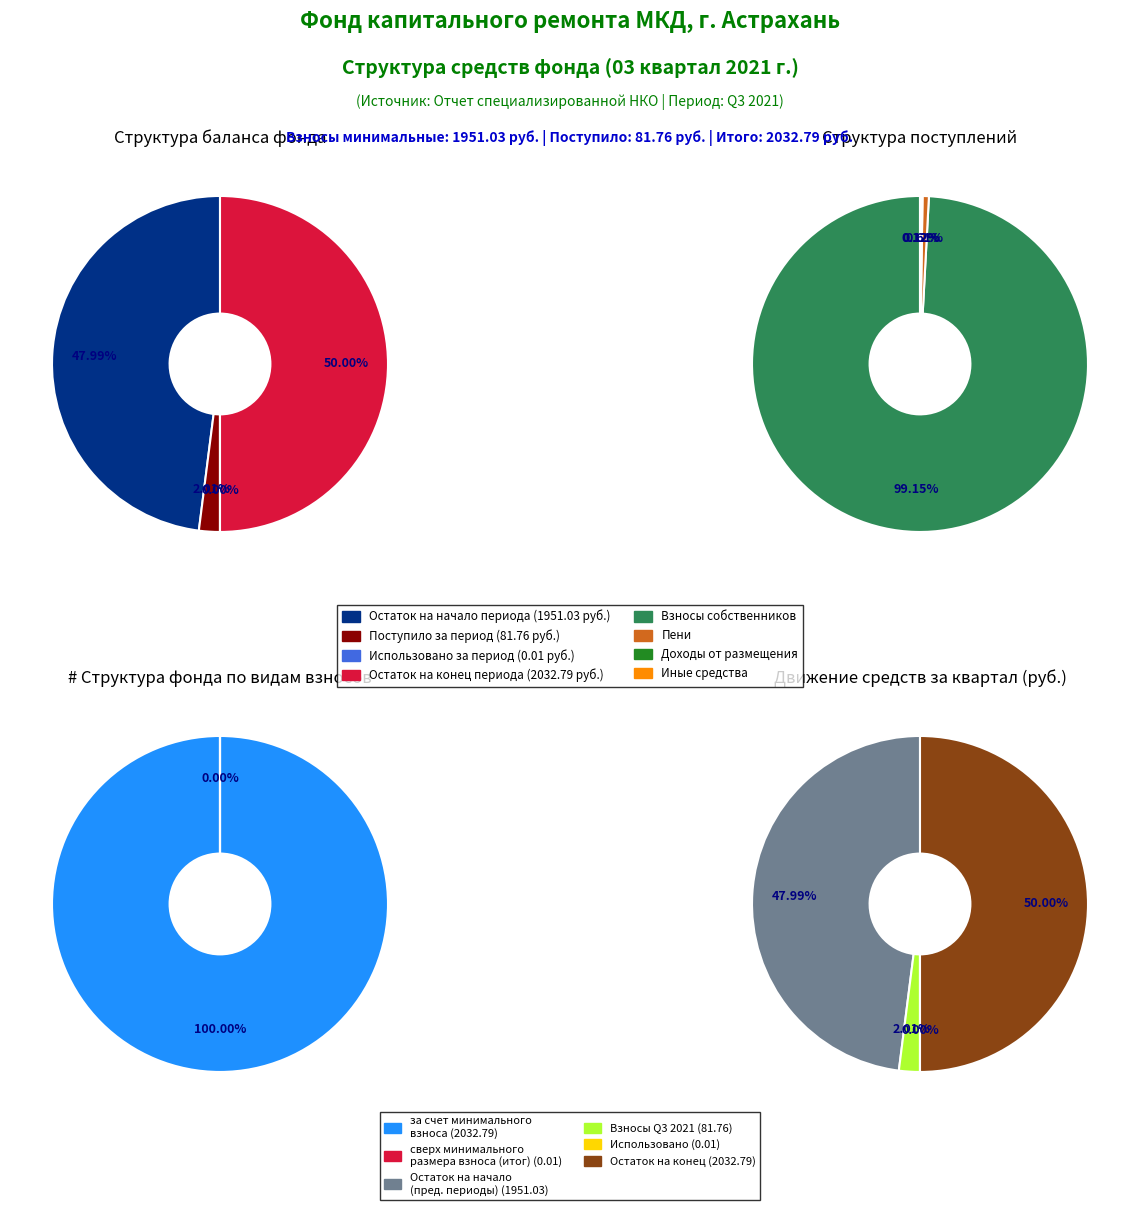

How many slices are in this pie chart?

4